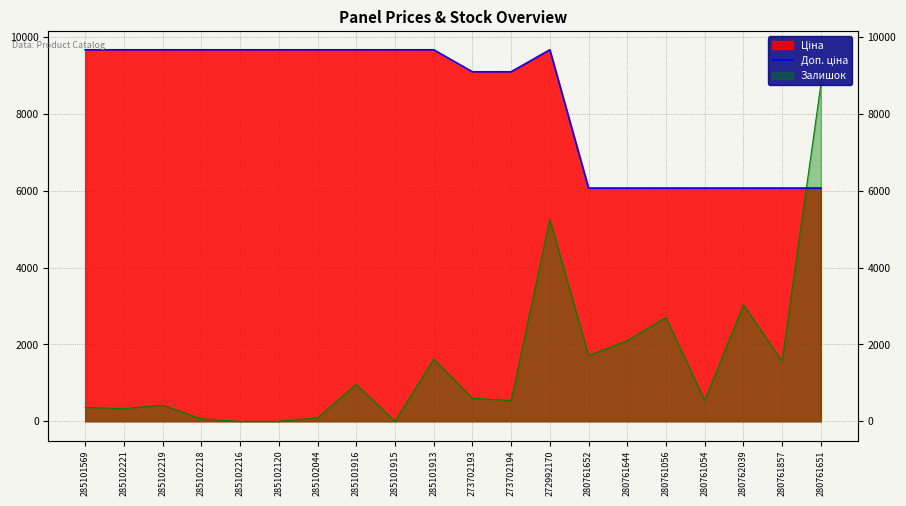

Rank the categories by value from lowest to highest.

280761652, 280761644, 280761056, 280761054, 280762039, 280761857, 280761651, 273702193, 273702194, 285101569, 285102221, 285102219, 285102218, 285102216, 285102120, 285102044, 285101916, 285101915, 285101913, 272992170